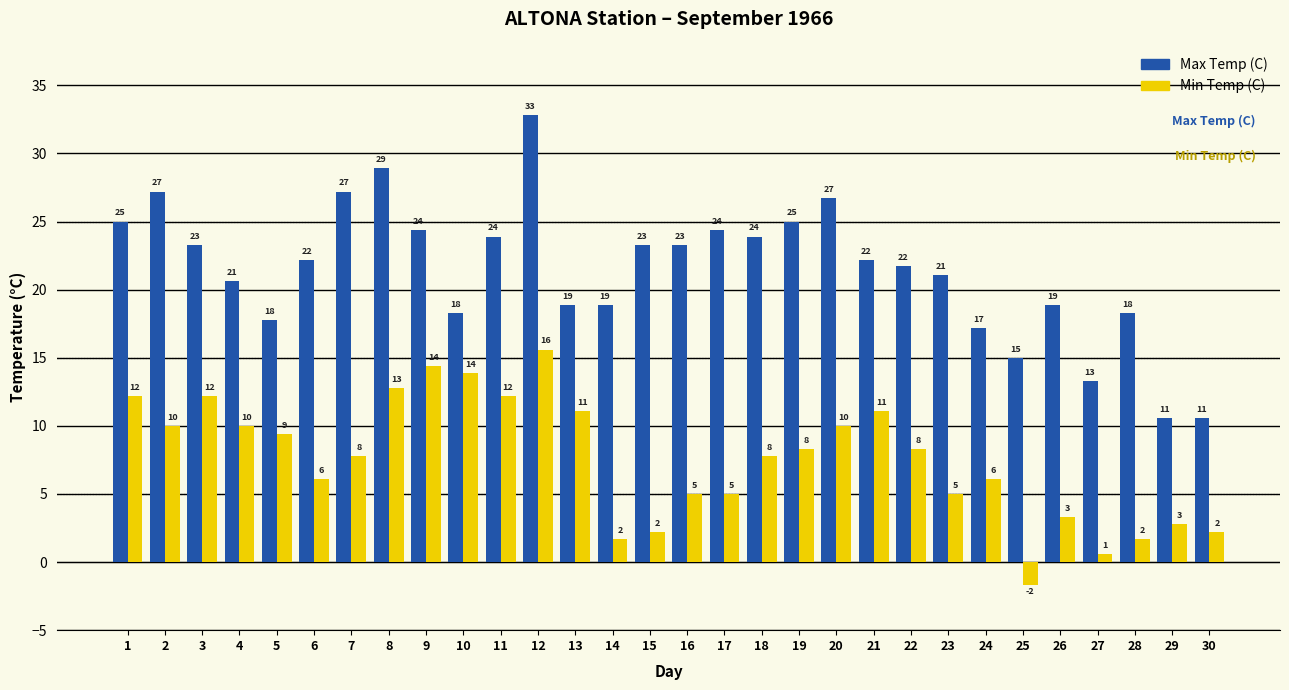

How many groups of bars are there?

30